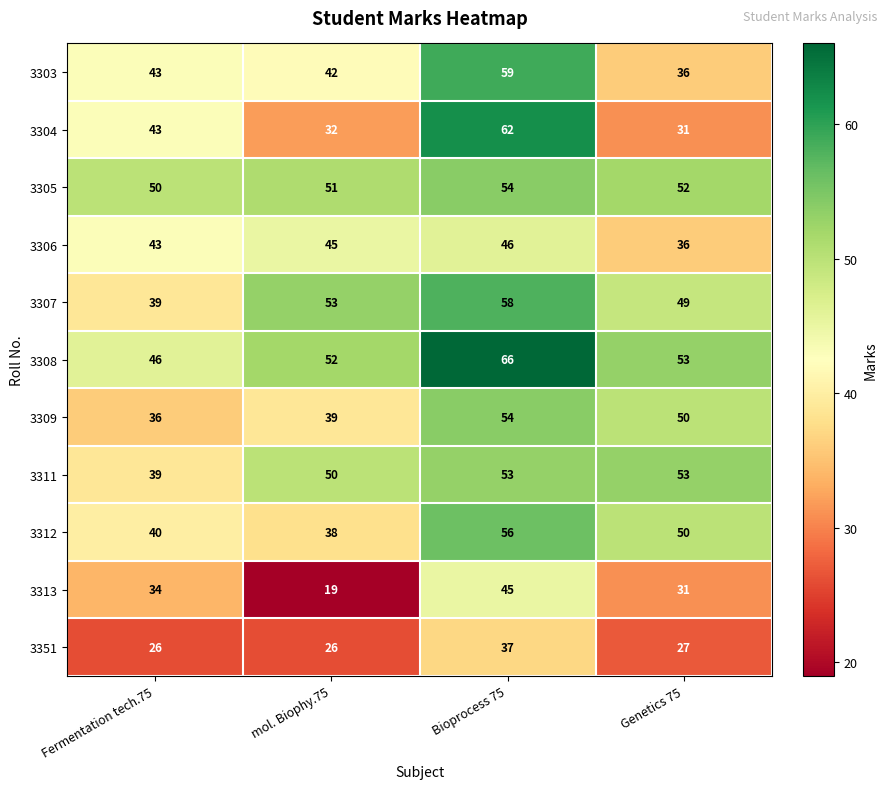

At how many categories does at least one series exceed 62?

1